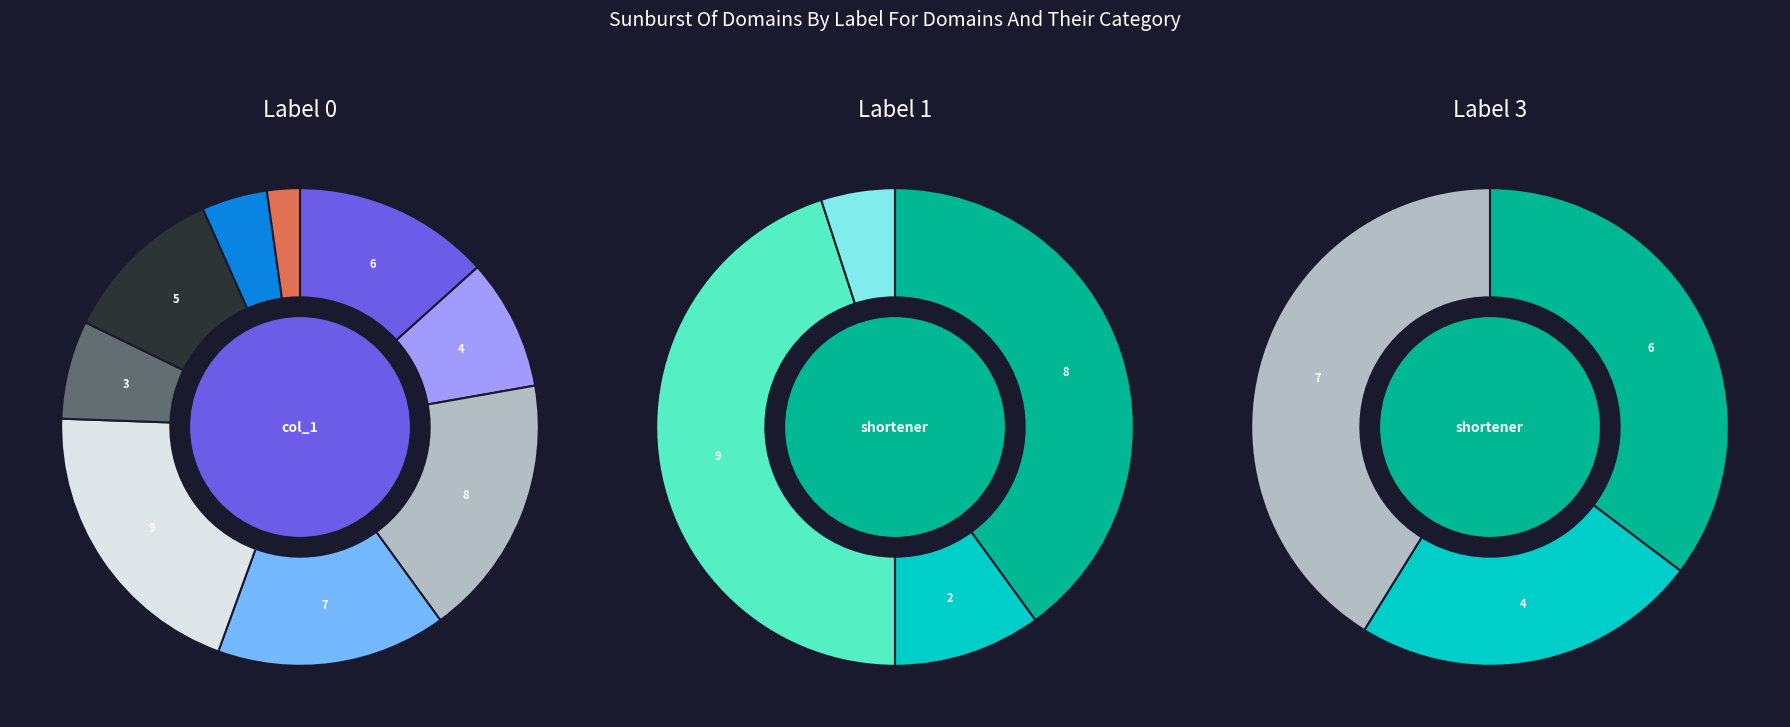

Rank the categories by value from lowest to highest.

1, 2, 3, 4, 5, 6, 7, 8, 9